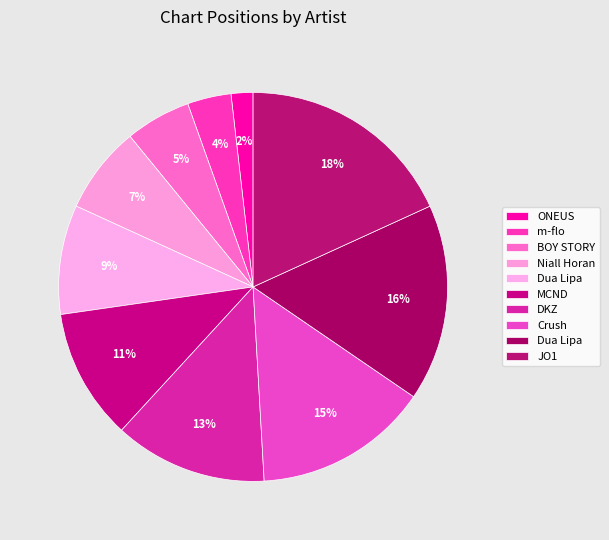

How many segments does this pie chart have?

10